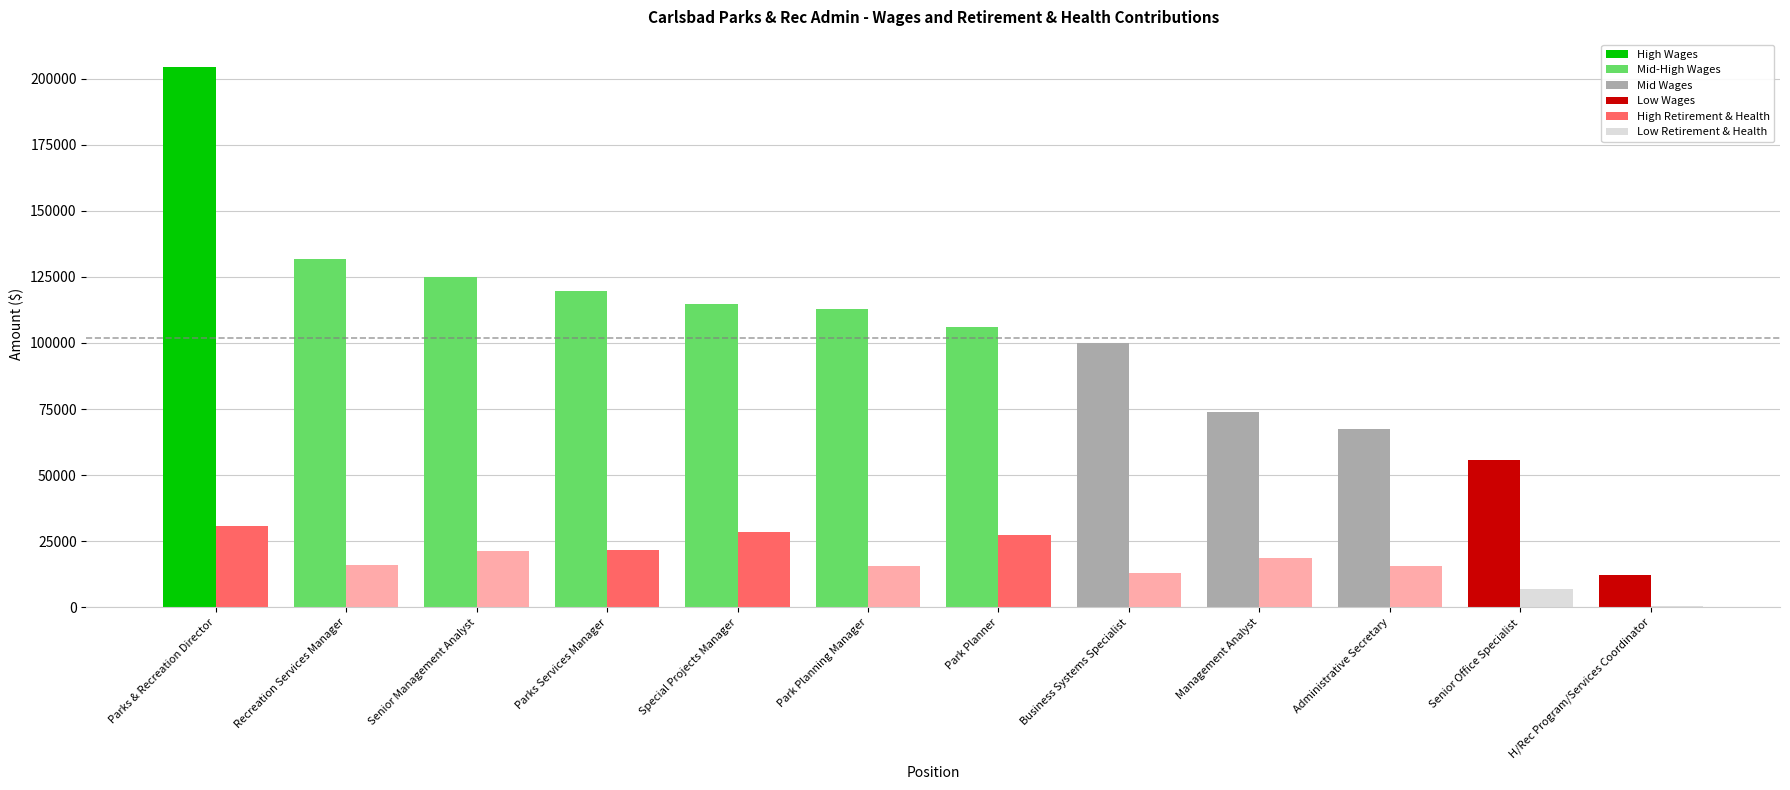

At which category is the sum across all series the highest?

Parks & Recreation Director